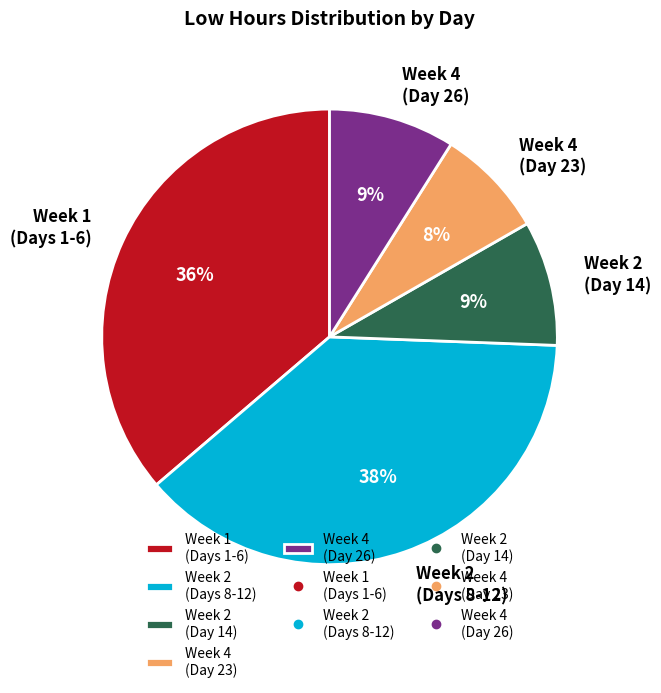

True or false: Week 4 (Day 23) accounts for 8% of the total.

True